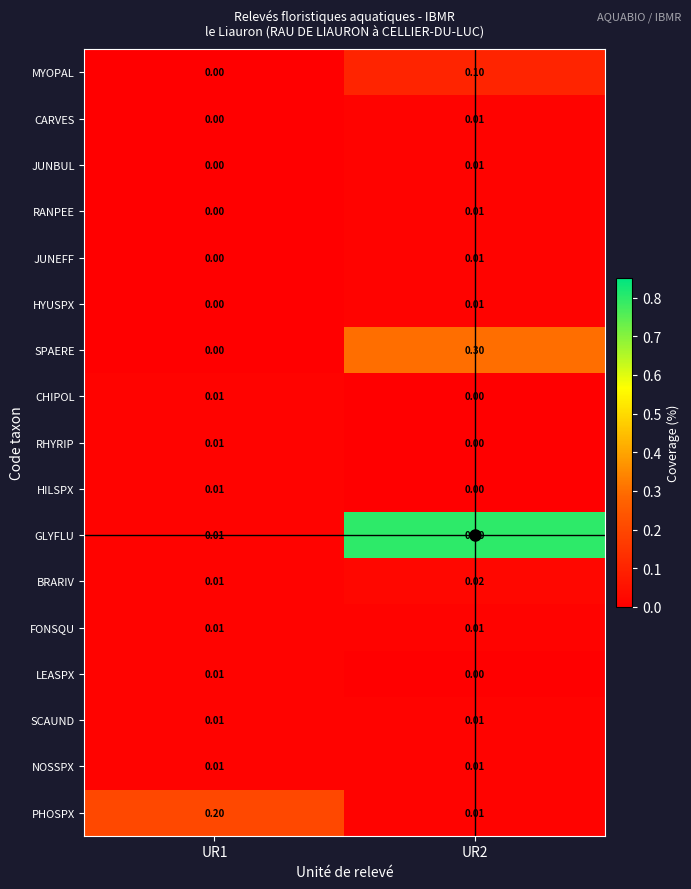

Which series has the largest total across all categories?

GLYFLU